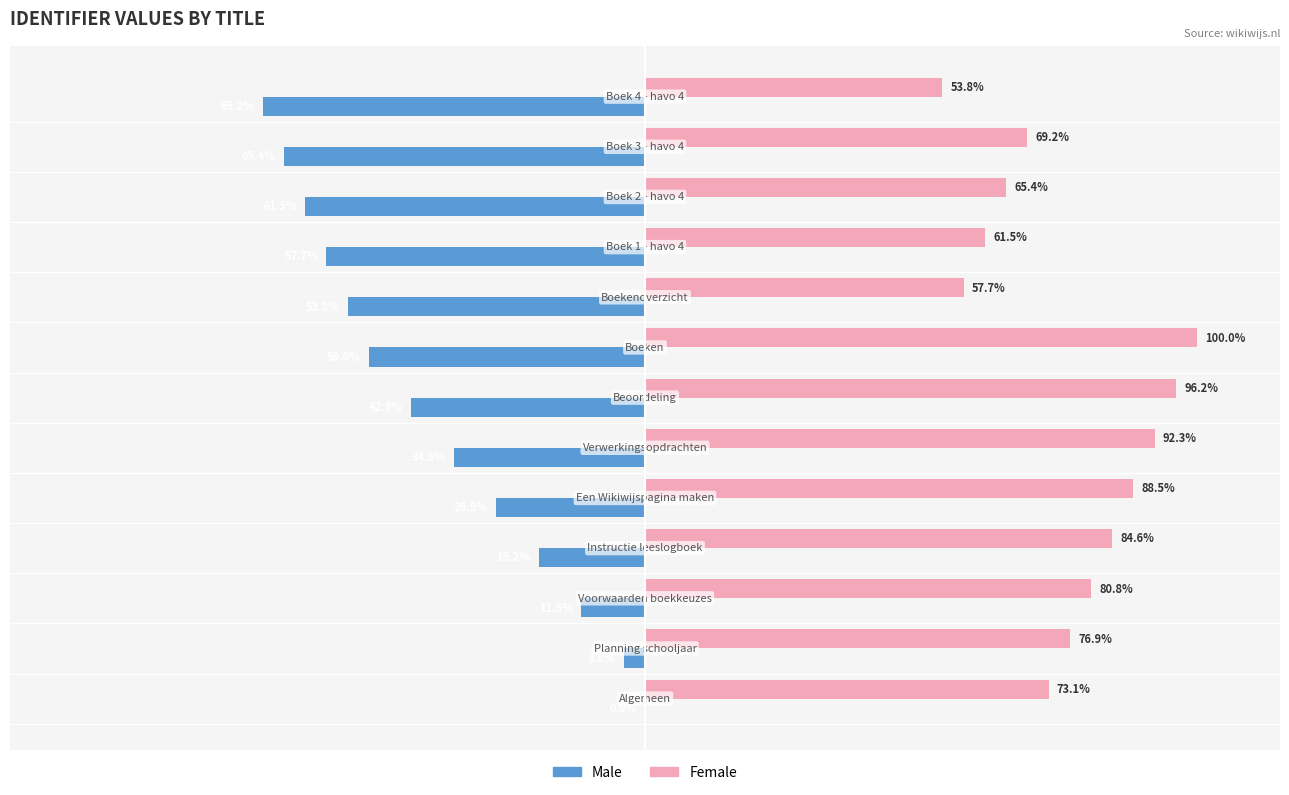

Which series has the largest total across all categories?

Female